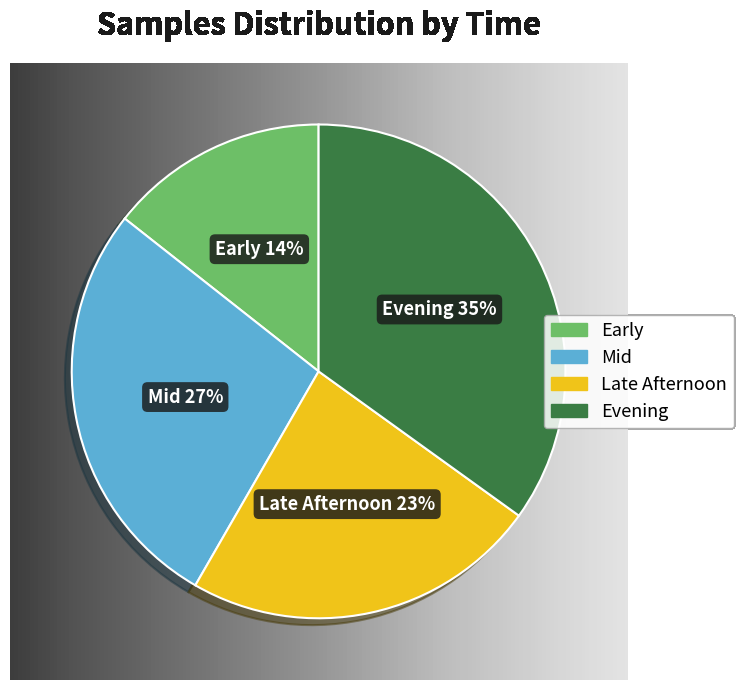

Is it true that Late Afternoon is 11% of the pie?

False